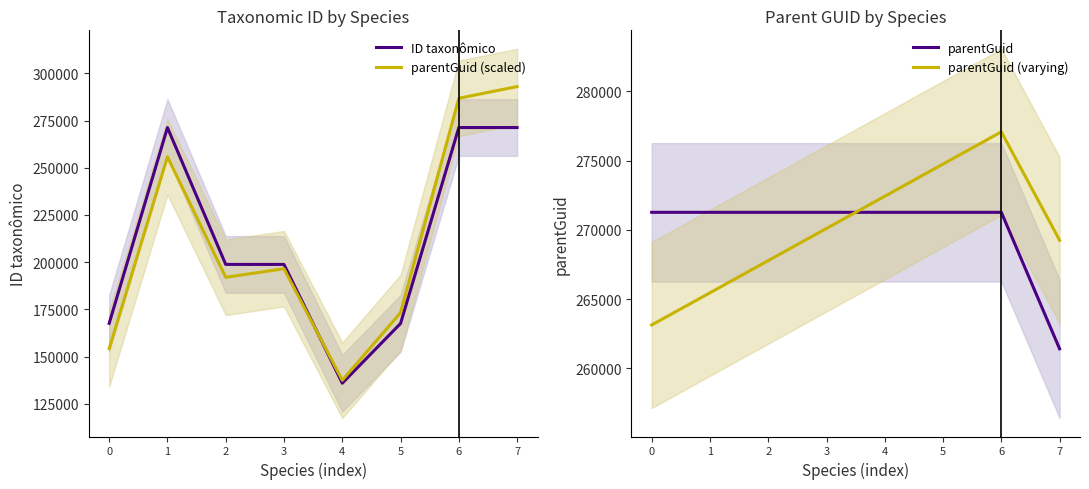

How many data points in parentGuid (scaled) are above 196512?

4